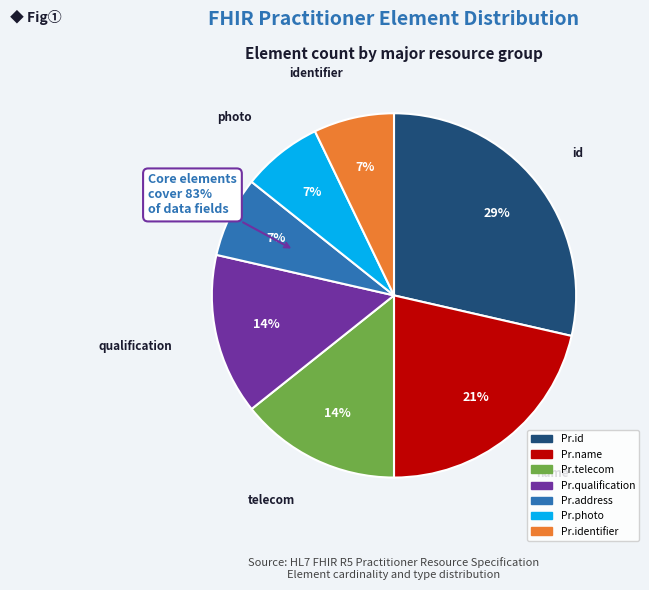

Is it true that Practitioner.identifier is 18% of the pie?

False